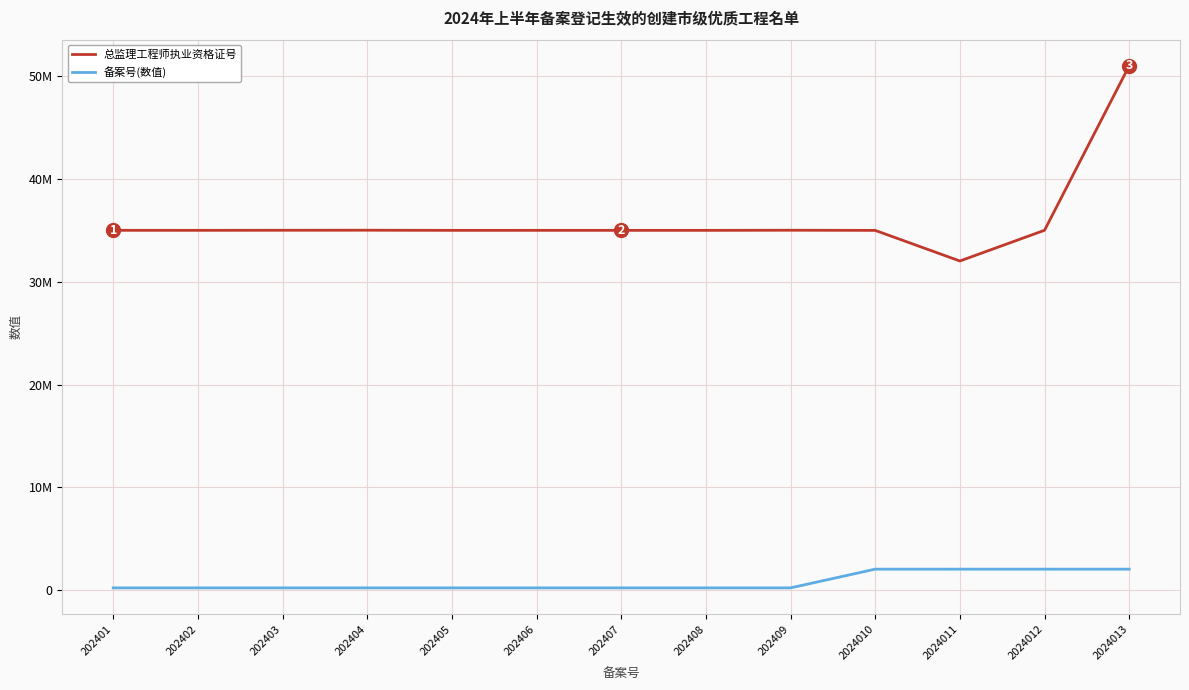

Read the 备案号(数值) value at 202405.

202405